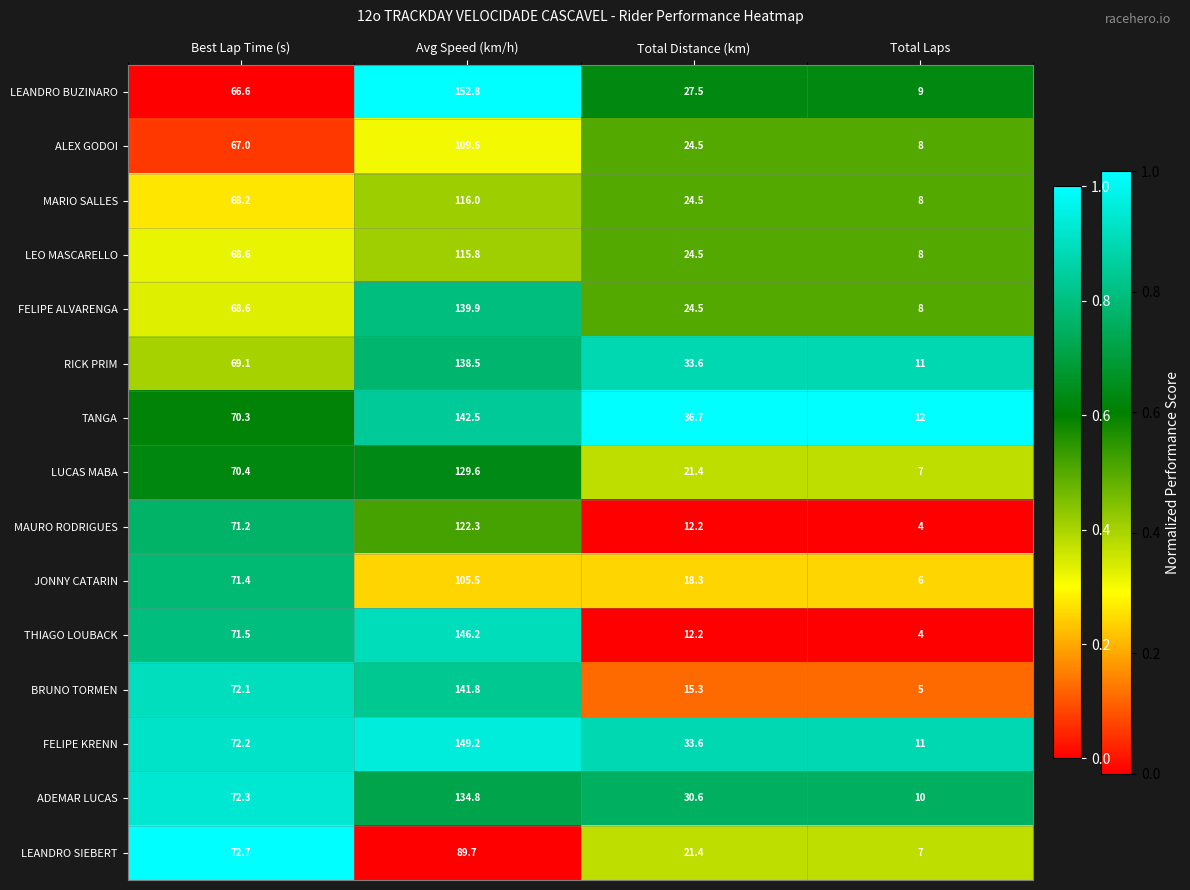

The value of MARIO SALLES at Total Laps is 8.0. True or false?

True